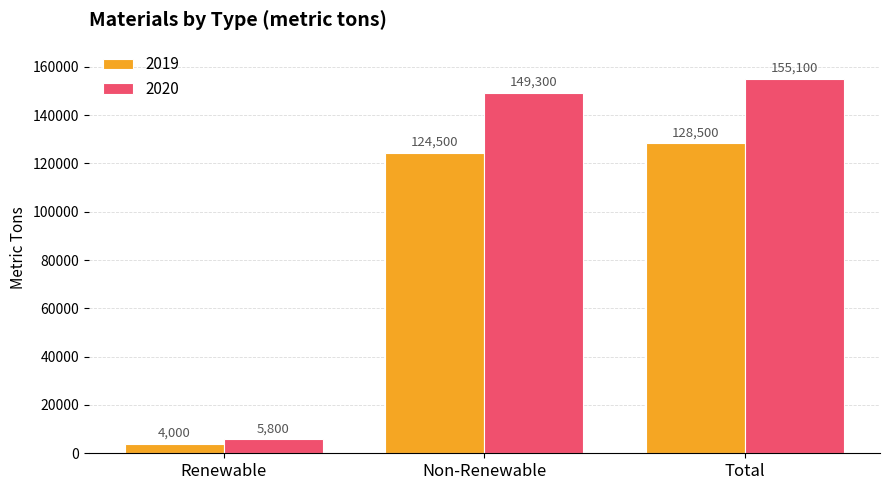

What position from the left is Renewable?

1